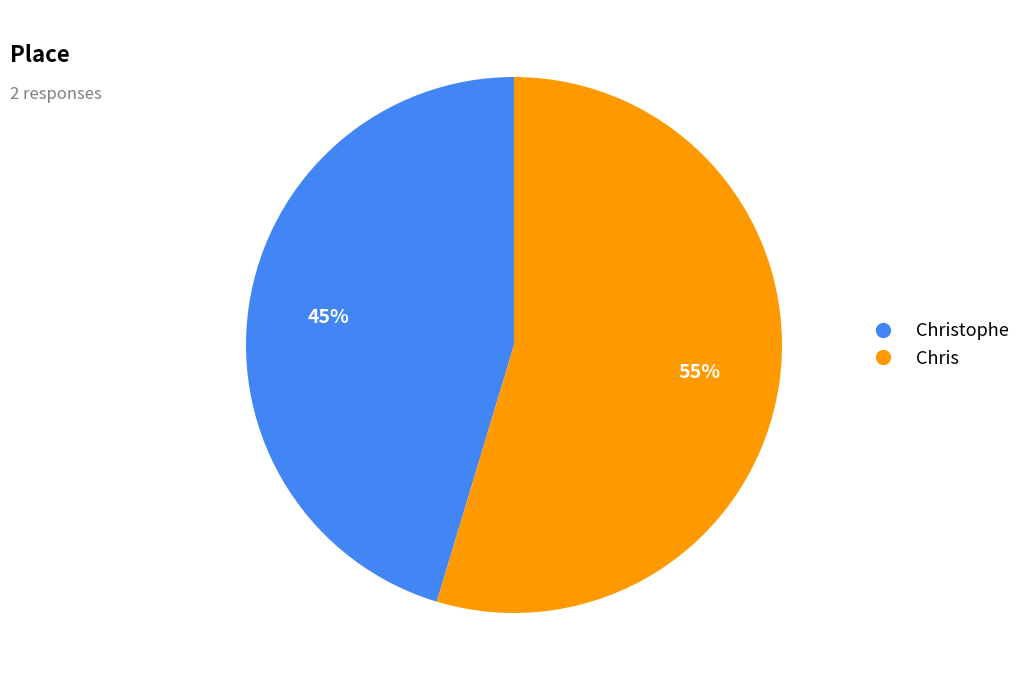

Is there a majority slice in this chart?

Yes